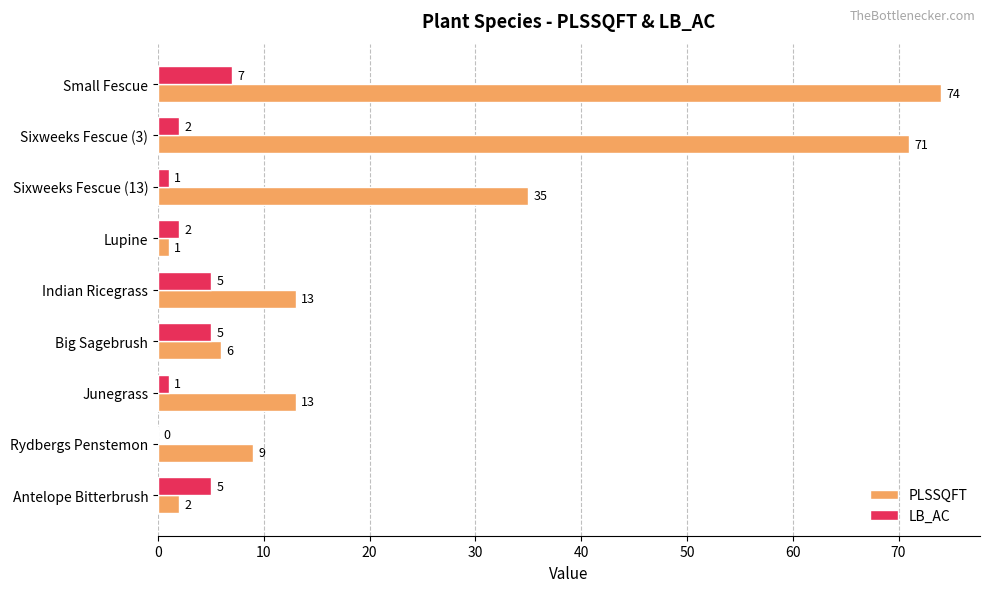

Which series has the largest range (max minus min)?

PLSSQFT